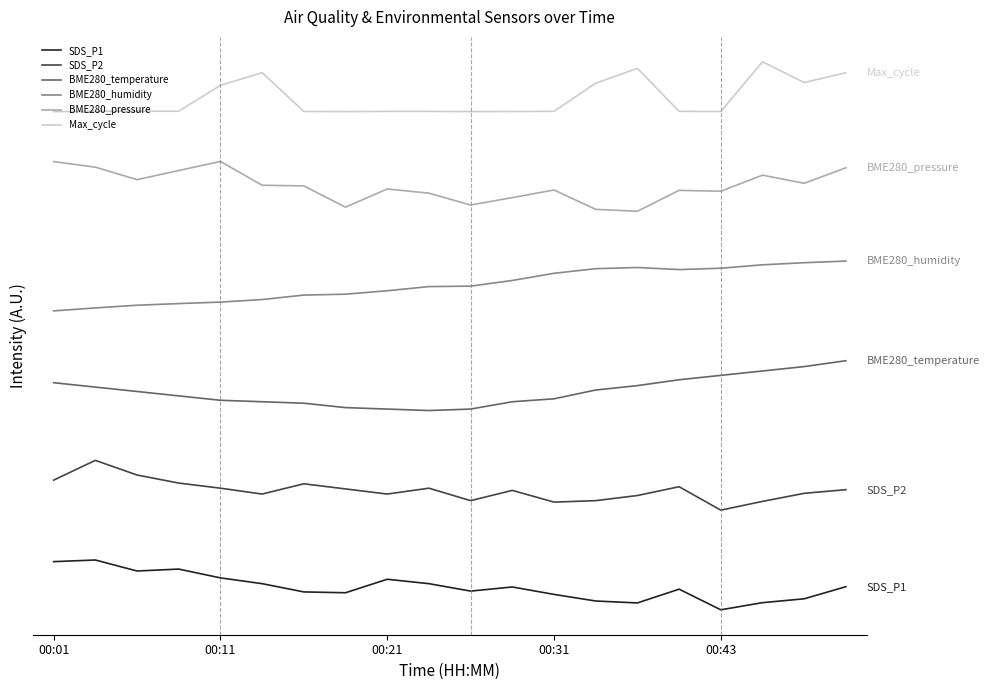

What are all the series names shown in the legend?

SDS_P1, SDS_P2, BME280_temperature, BME280_humidity, BME280_pressure, Max_cycle